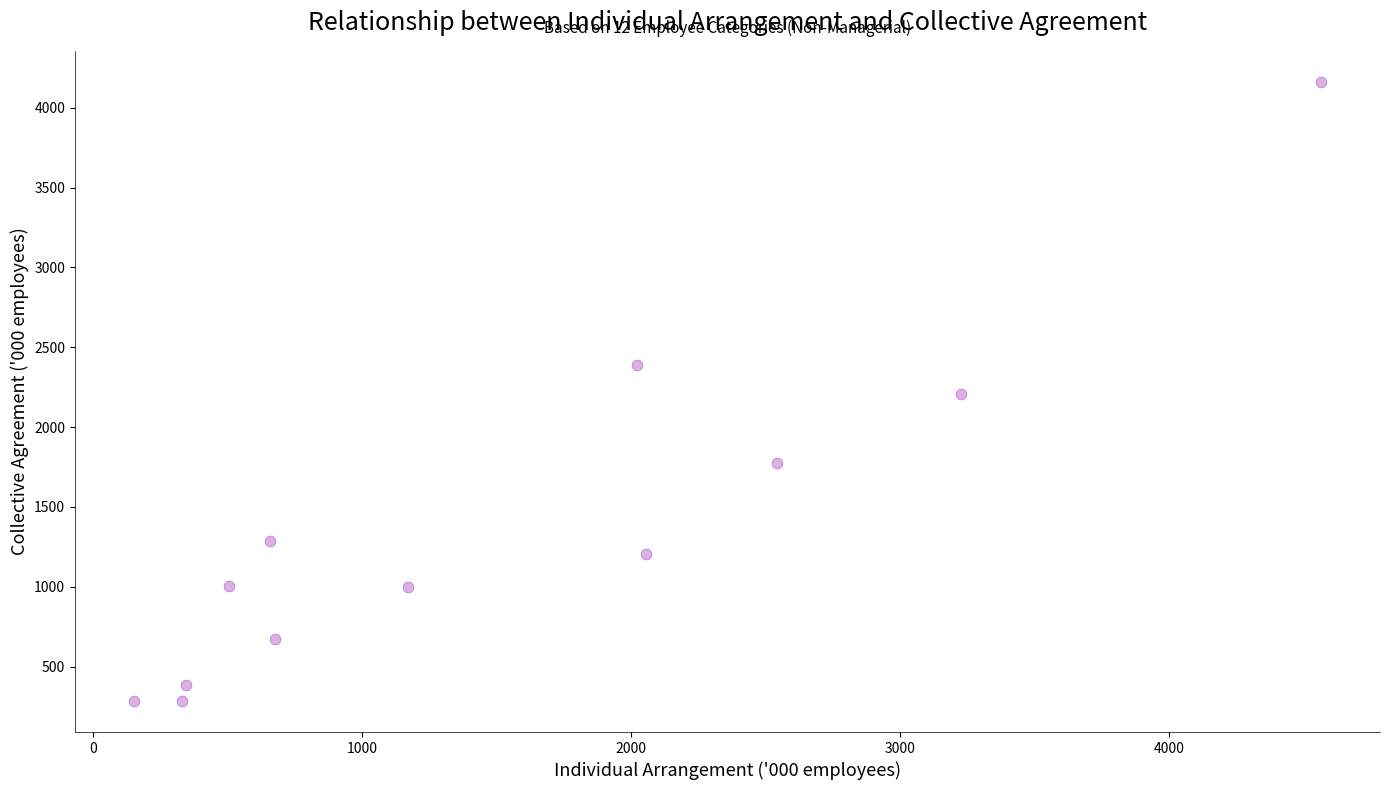

What is the range of X values (max minus min)?

4409.2